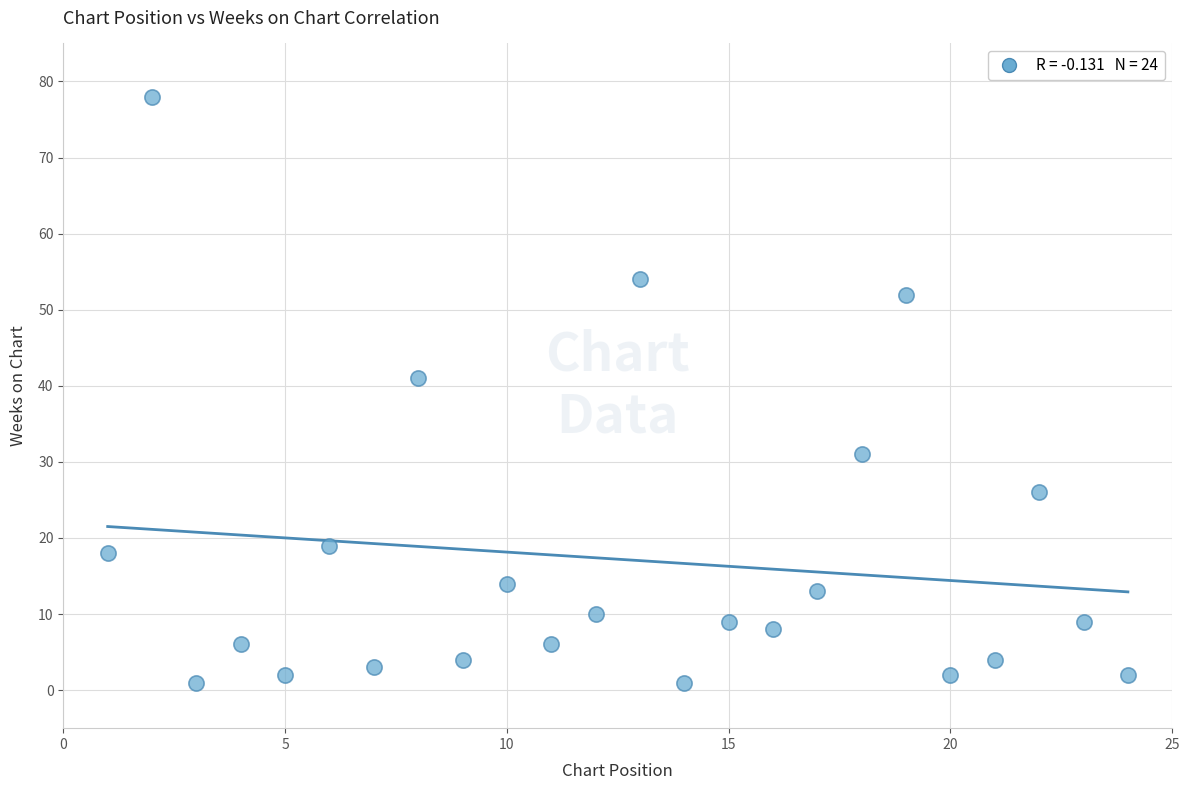

What Y value in the scatter plot is closest to 39?

41